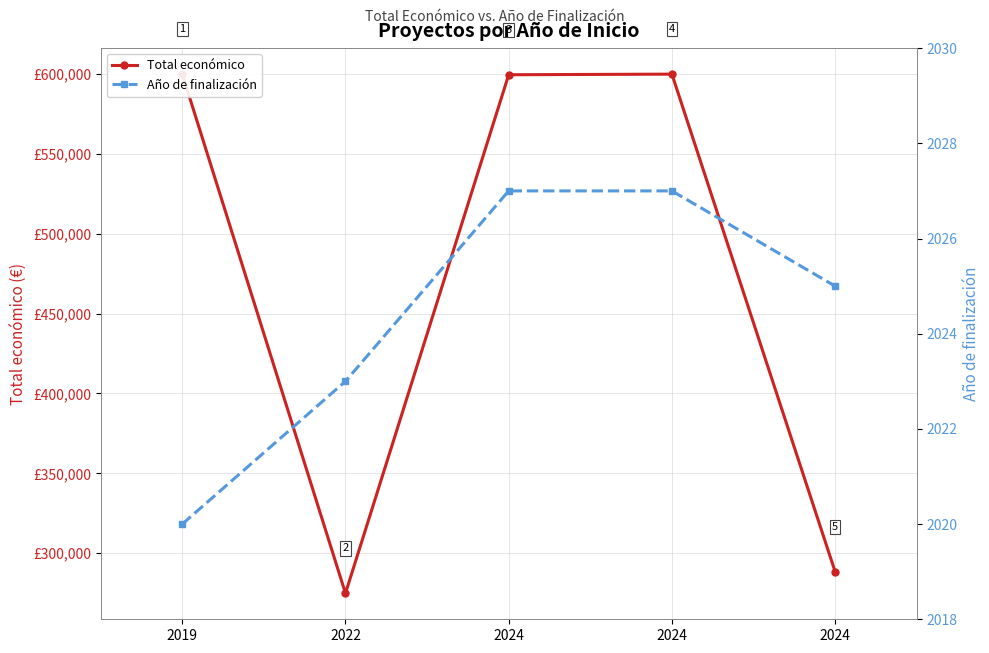

What is the difference between the Total económico values at 2019 and 2024?

311520